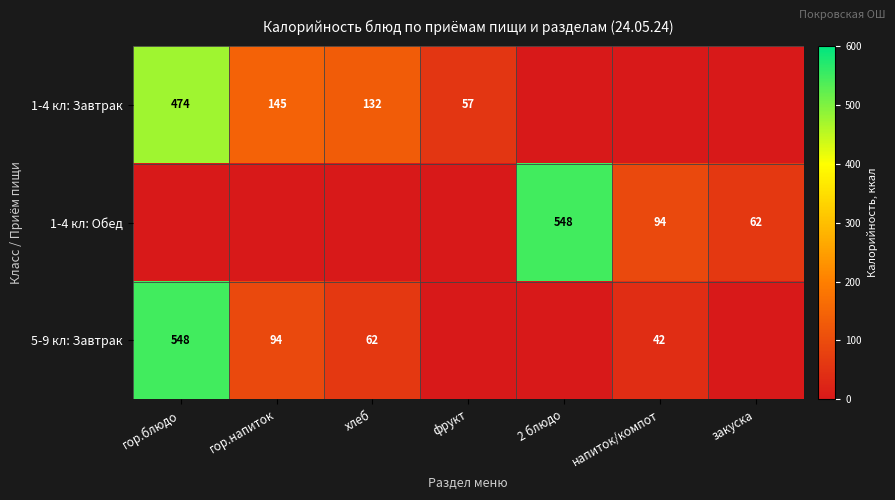

At how many categories does at least one series exceed 163?

2